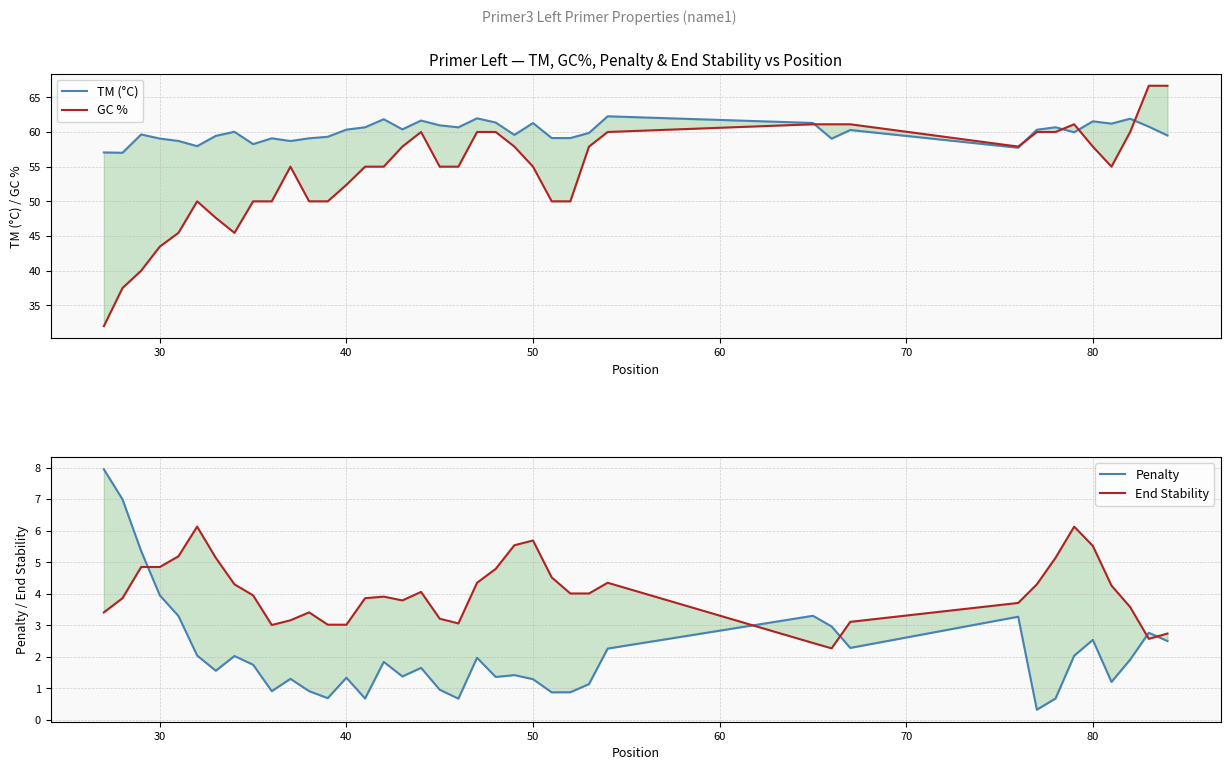

True or false: Penalty has a value of 3.7 at 30.

False